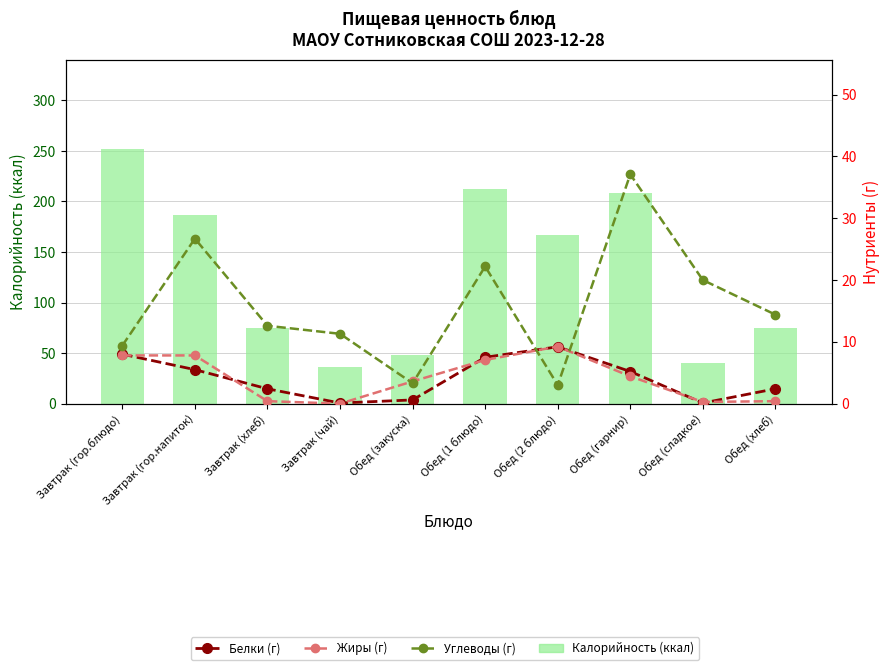

Which category has the highest value in the Углеводы (г) series?

Обед (гарнир)